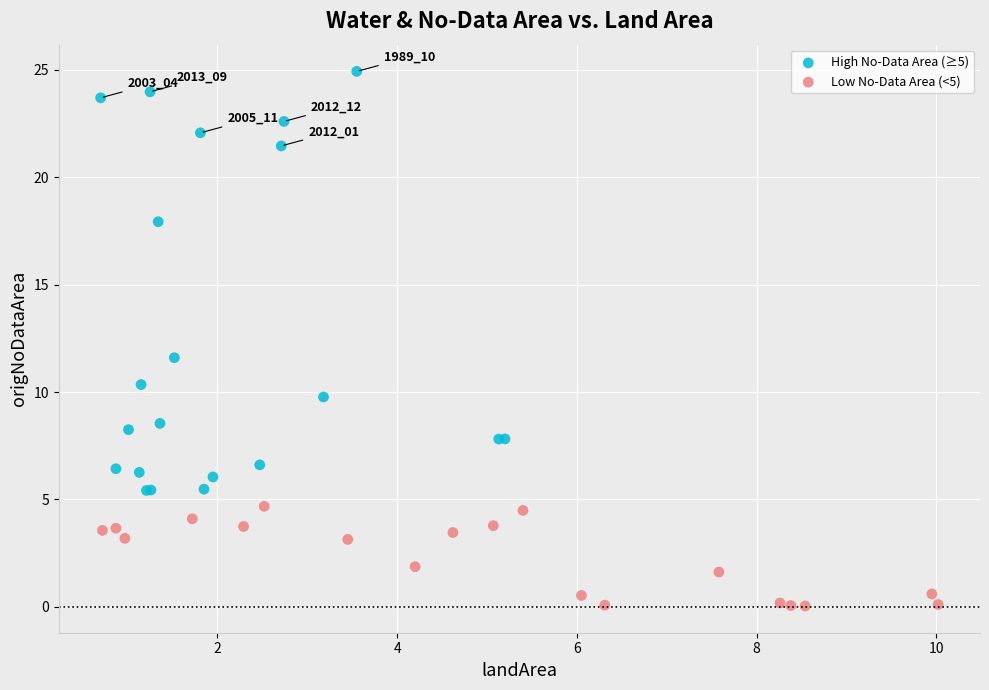

Which series contains the highest Y value?

High No-Data Area (≥5)